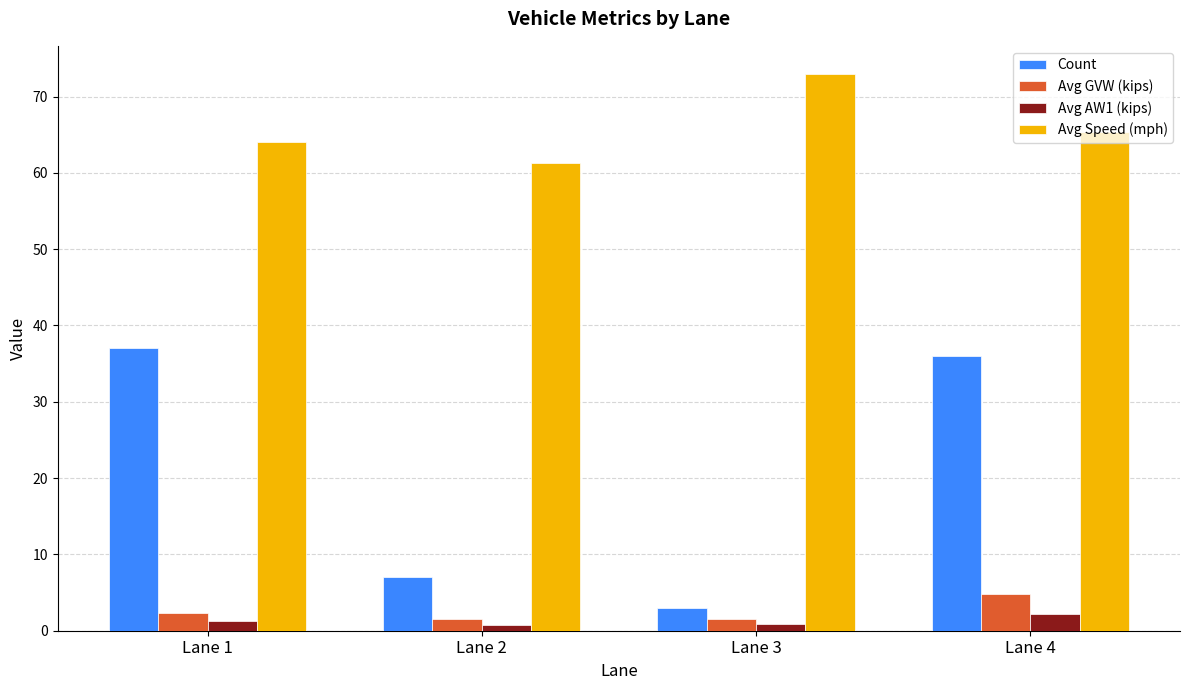

Is the value of Avg GVW (kips) at Lane 2 greater than the value of Count at Lane 2?

No